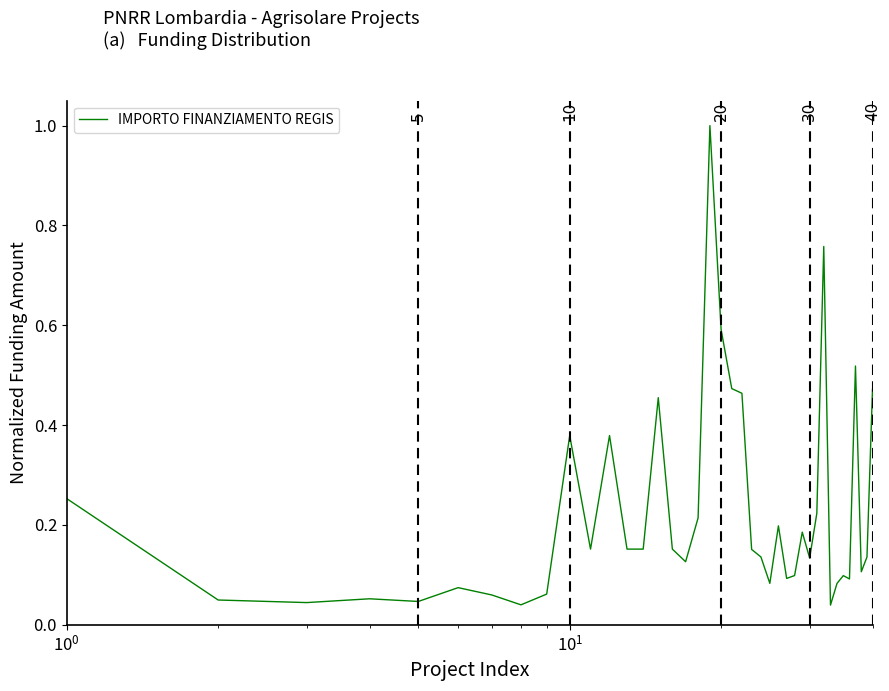

What is the maximum value shown in the chart?

1.0